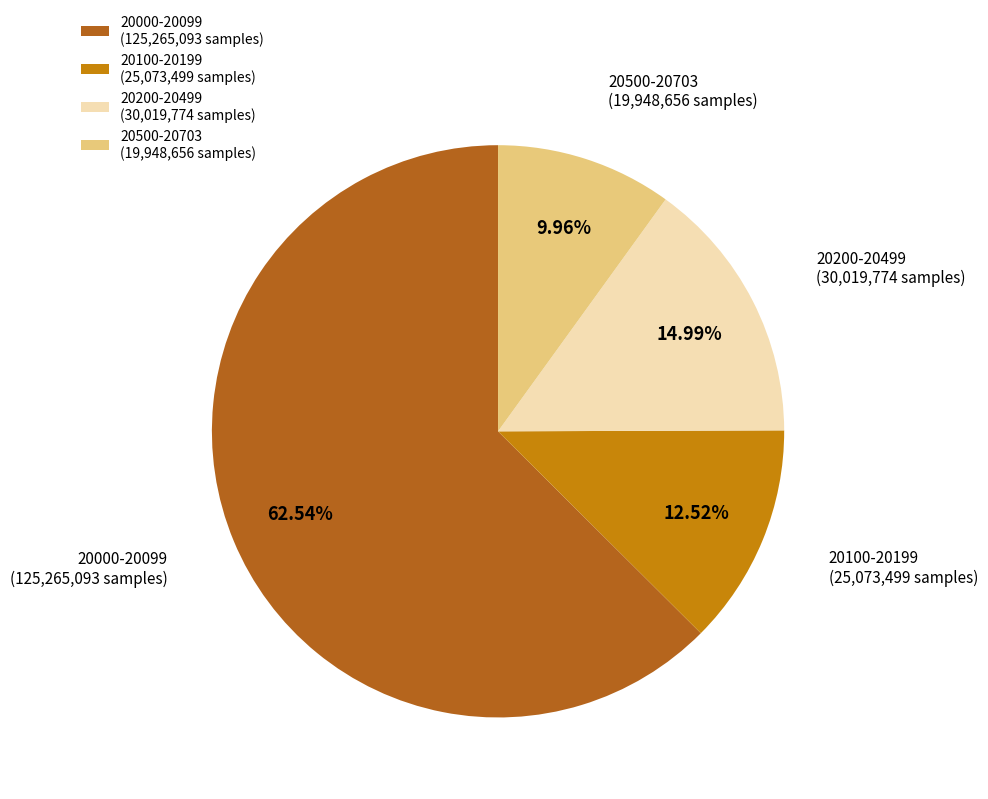

Does any single category account for the majority?

Yes